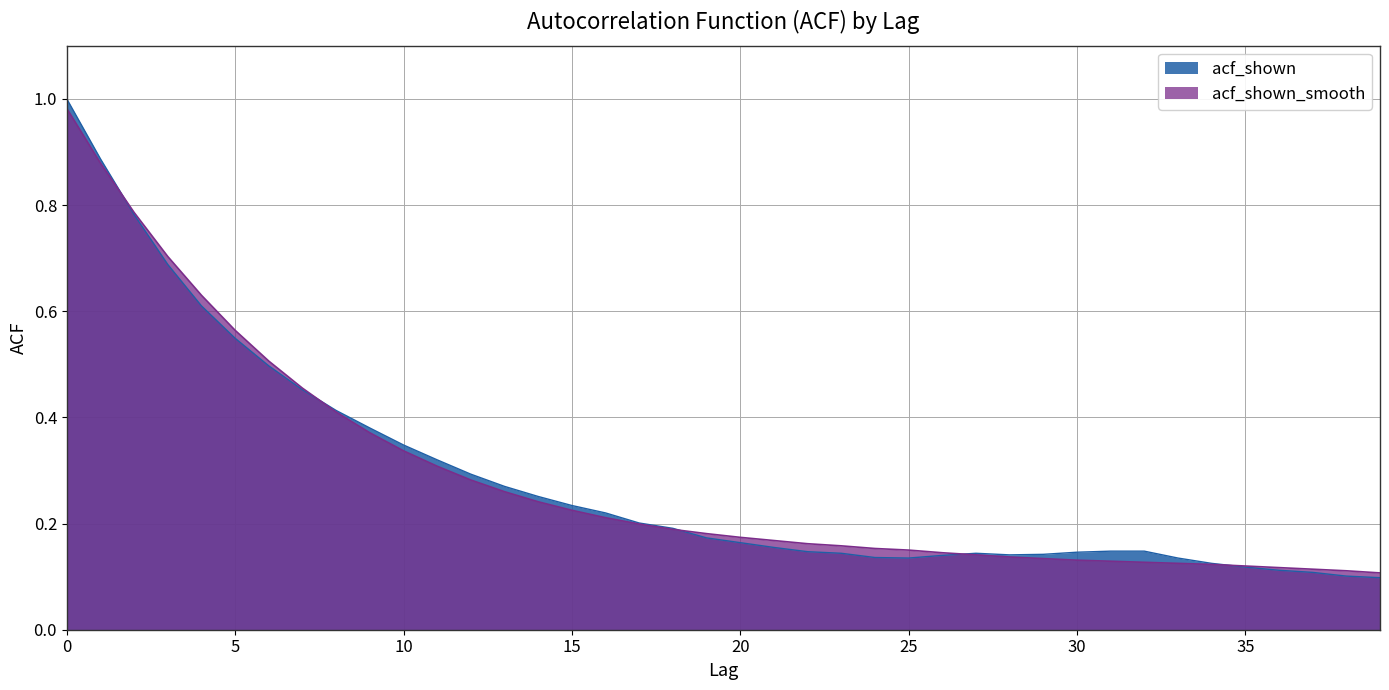

Reading right to left, list all the values displayed in this chart.

acf_shown: 0.1	0.1	0.1	0.1	0.1	0.1	0.1	0.1	0.1	0.1	0.1	0.1	0.1	0.1	0.1	0.1	0.1	0.1	0.2	0.2	0.2	0.2	0.2	0.2	0.2	0.3	0.3	0.3	0.3	0.3	0.4	0.4	0.5	0.5	0.5	0.6	0.7	0.8	0.9	1.0
acf_shown_smooth: 0.1	0.1	0.1	0.1	0.1	0.1	0.1	0.1	0.1	0.1	0.1	0.1	0.1	0.1	0.1	0.2	0.2	0.2	0.2	0.2	0.2	0.2	0.2	0.2	0.2	0.2	0.3	0.3	0.3	0.3	0.4	0.4	0.5	0.5	0.6	0.6	0.7	0.8	0.9	1.0